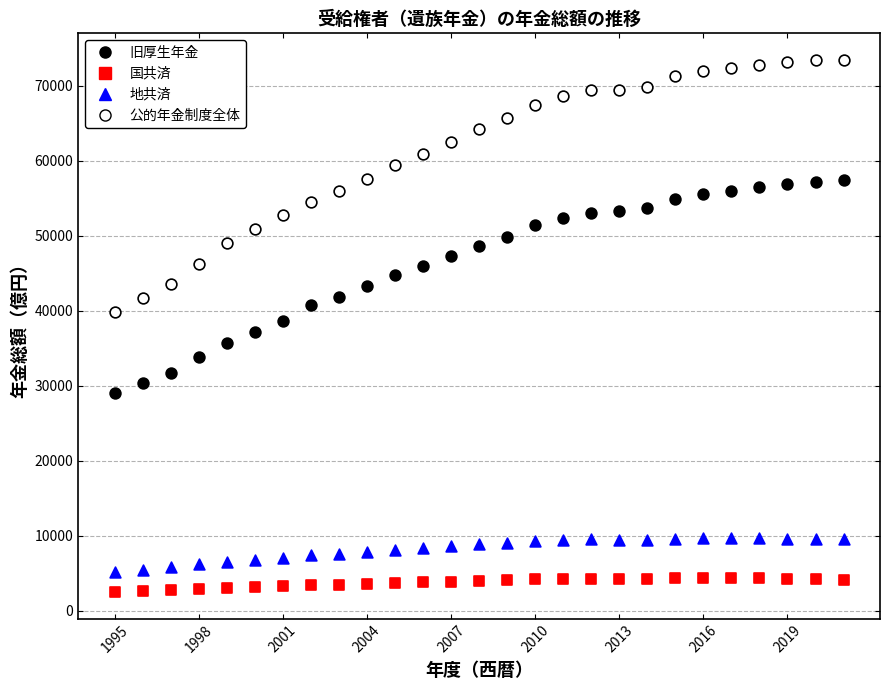

Which series has the largest Y range (max minus min)?

公的年金制度全体